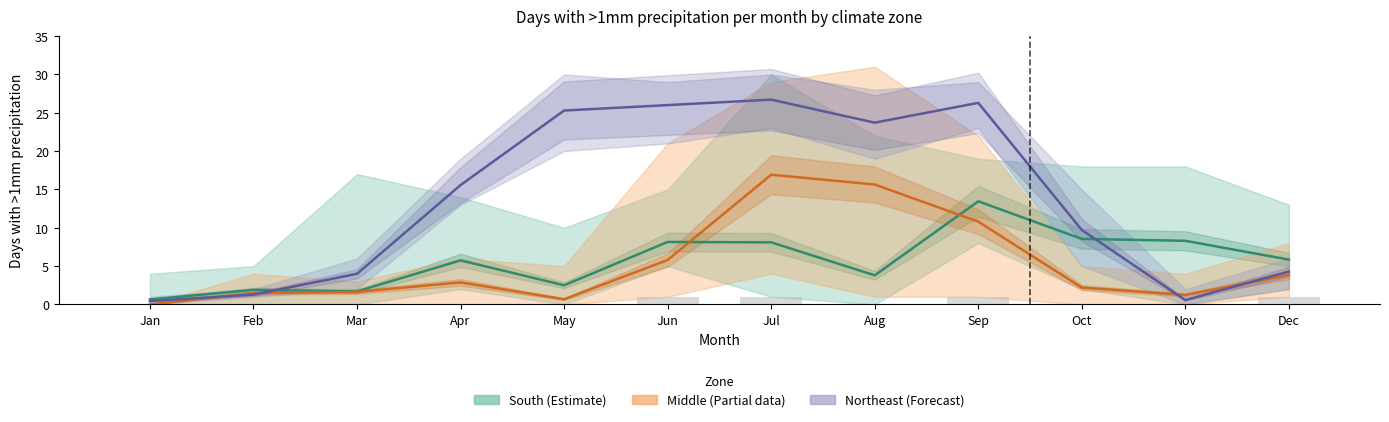

Which series has the largest range (max minus min)?

Northeast (mean)